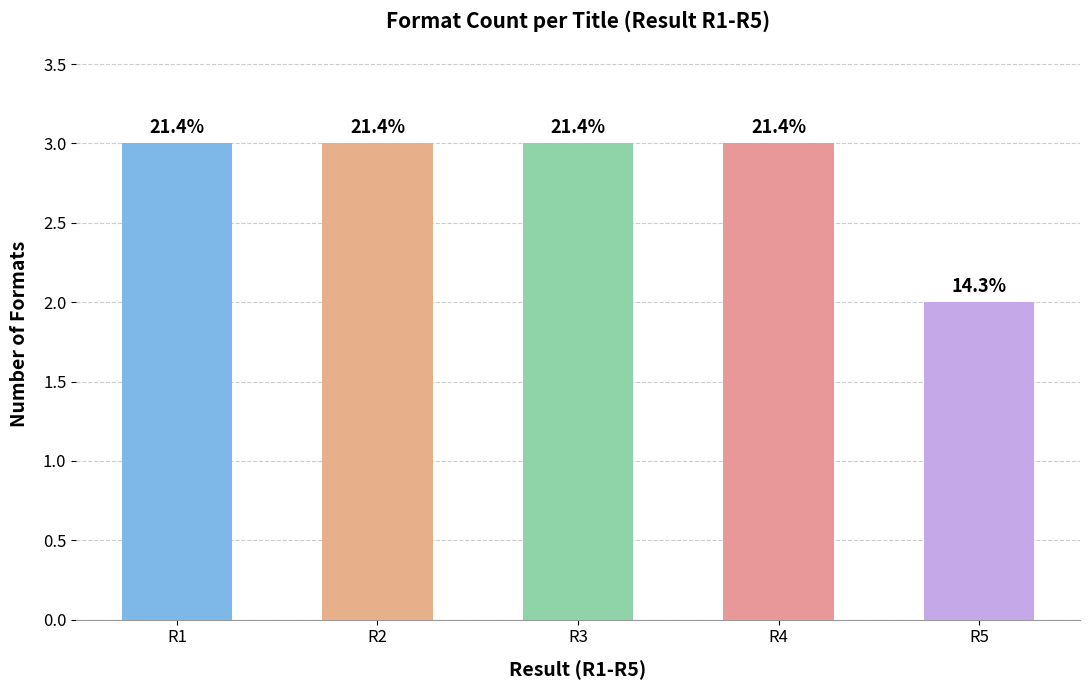

Does the chart contain stacked bars?

No